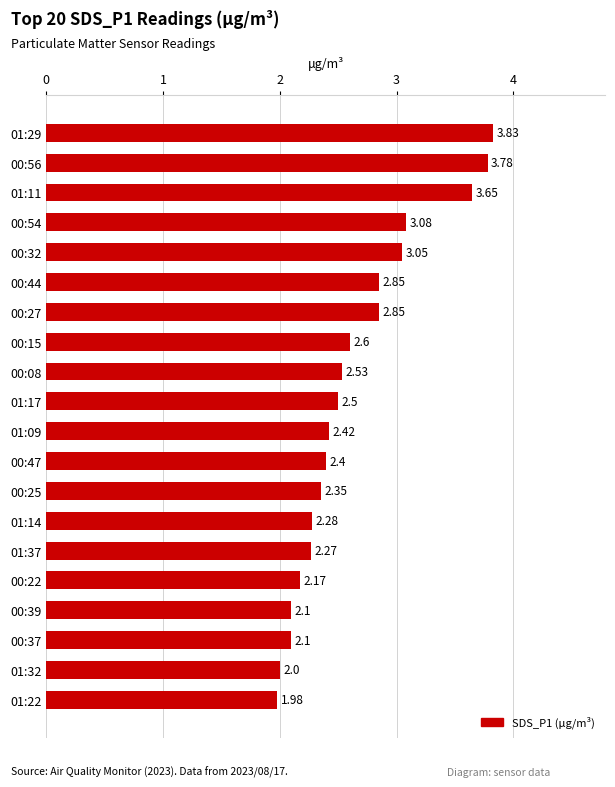

Count the number of categories in the chart.

20